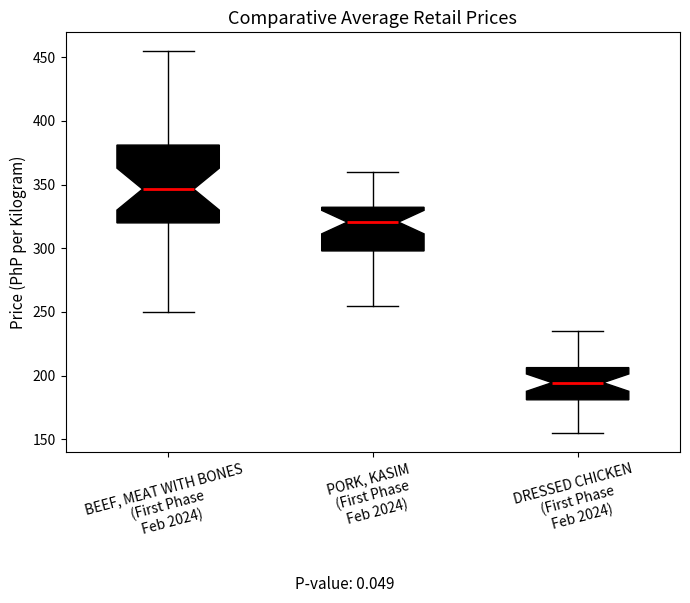

Which box's median line is the lowest?

DRESSED CHICKEN (First Phase Feb 2024)